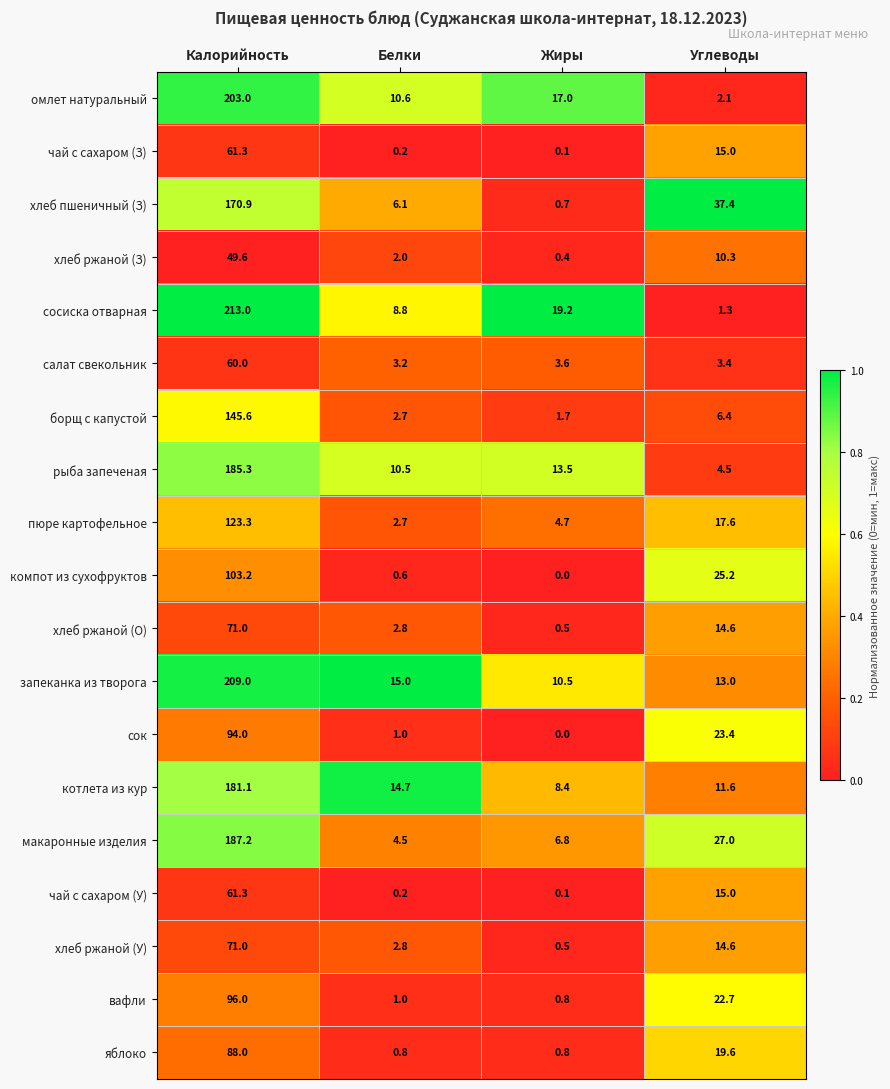

What is the sum of all сосиска отварная values?

242.3